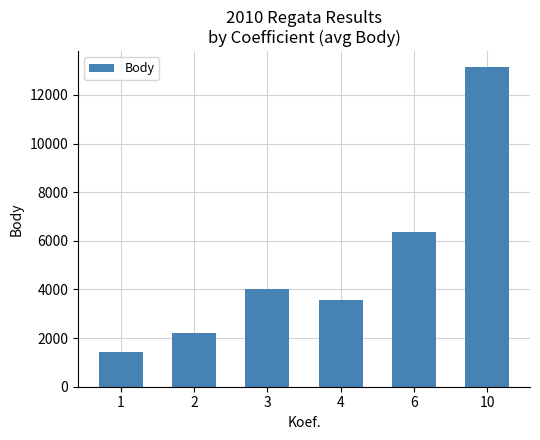

What is the greatest value displayed?

13141.0